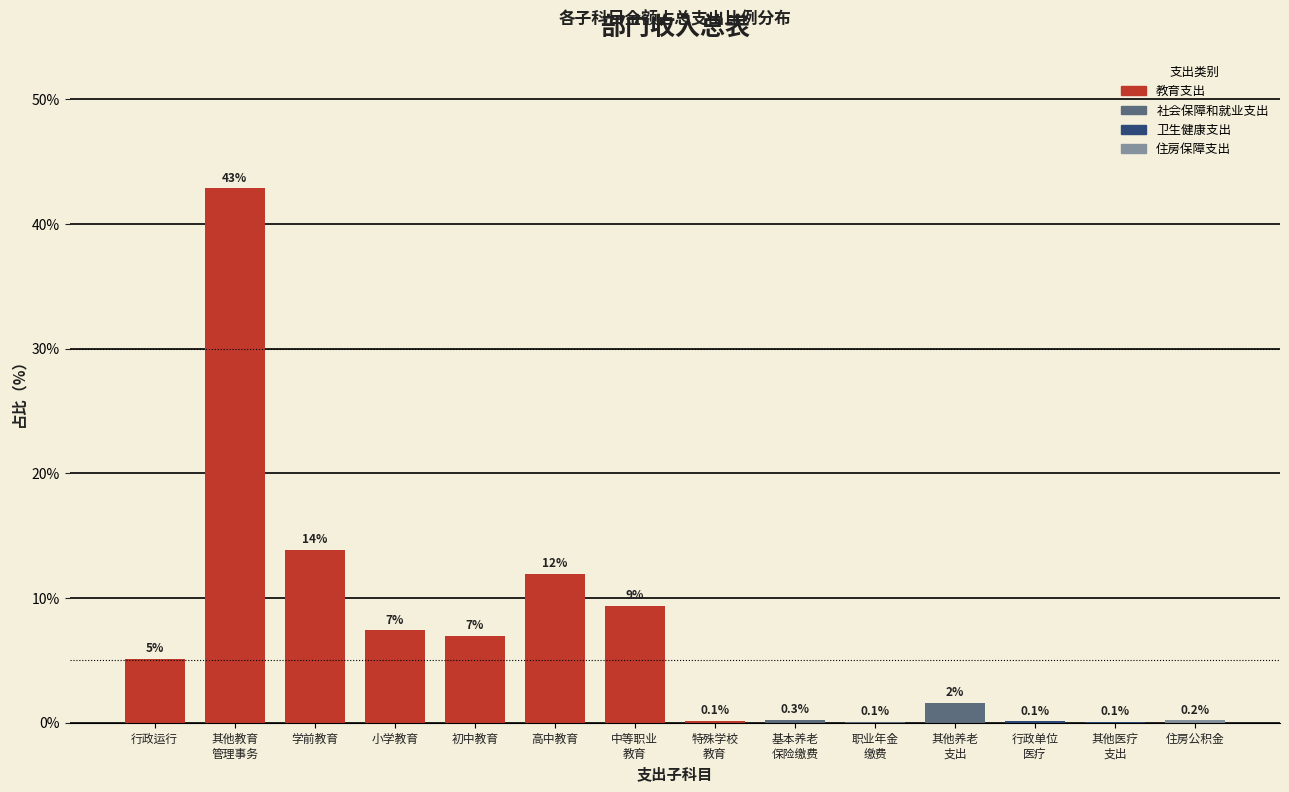

What is the greatest value displayed?

42.9